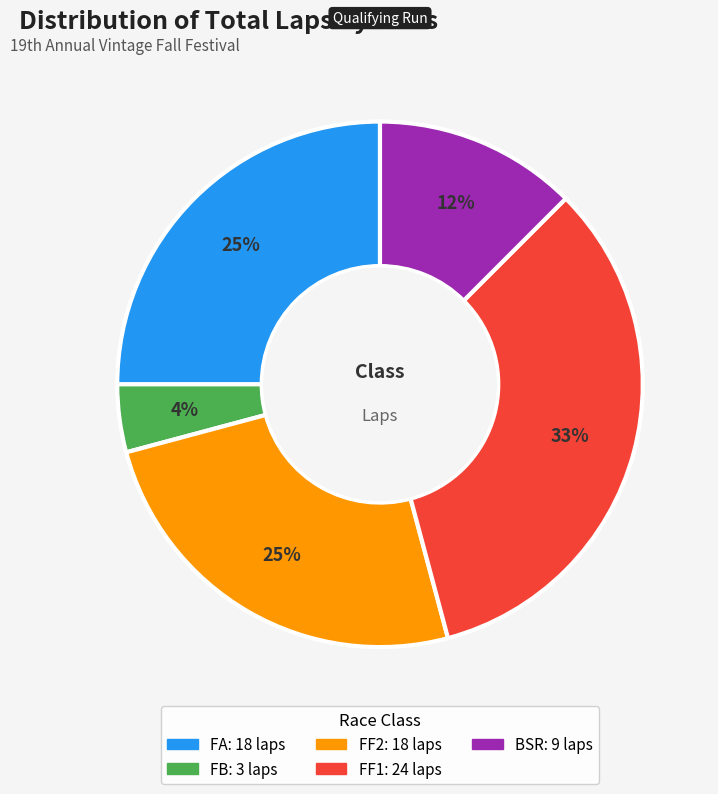

Count the number of slices in the pie.

5